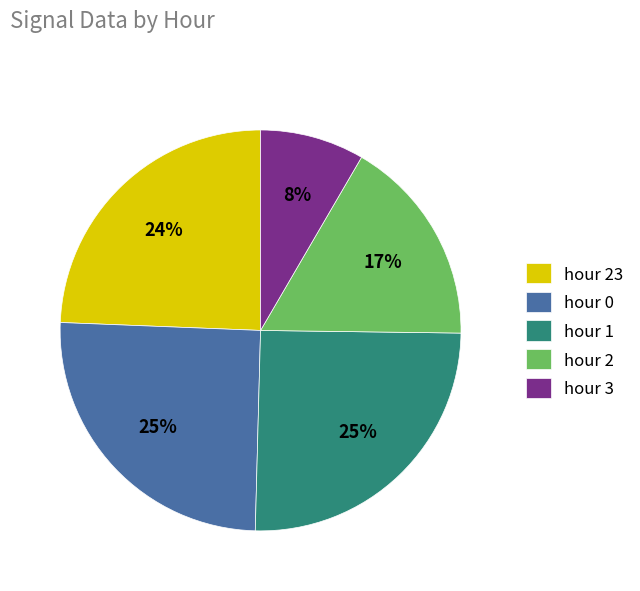

Is it true that hour 2 is 17% of the pie?

True